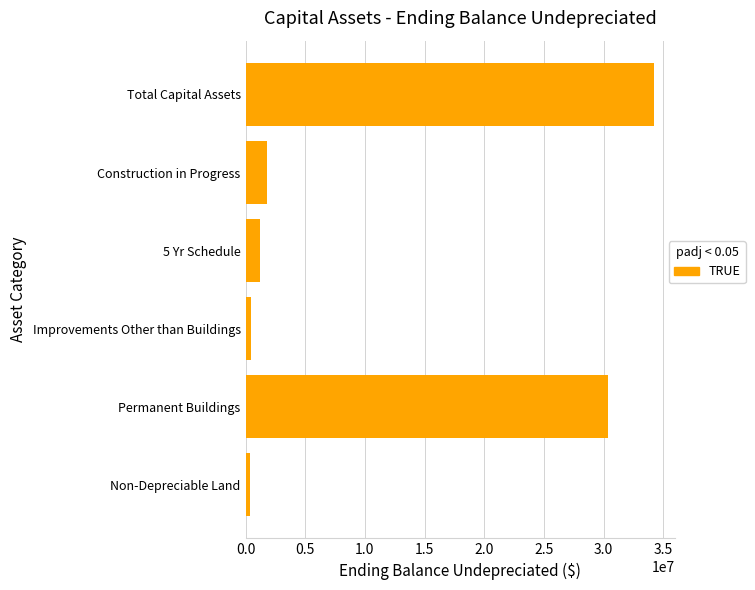

What is the average value?

11414743